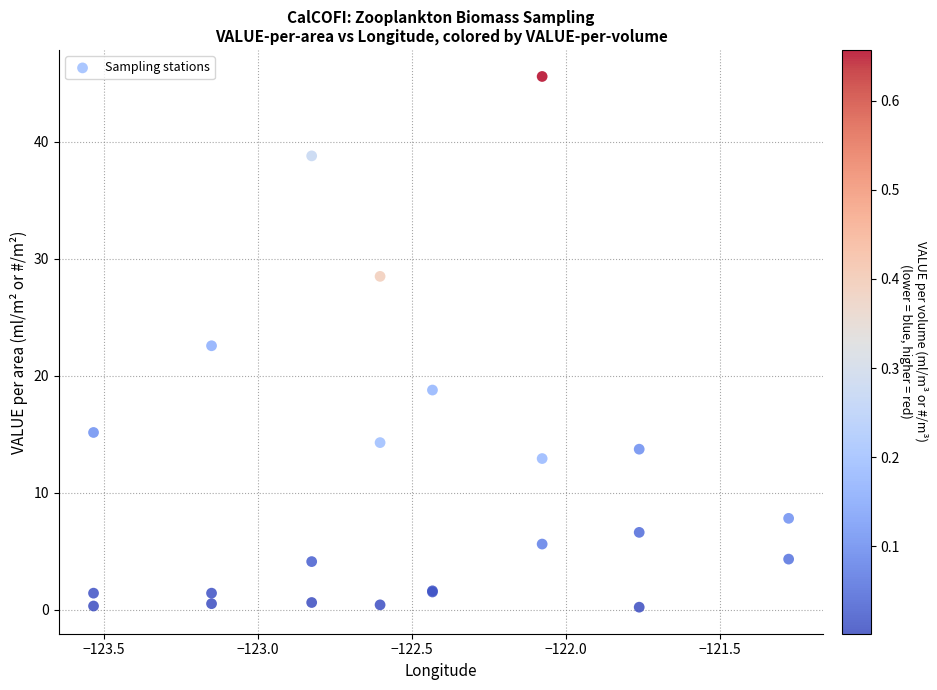

What Y value in the scatter plot is closest to 22?

22.6